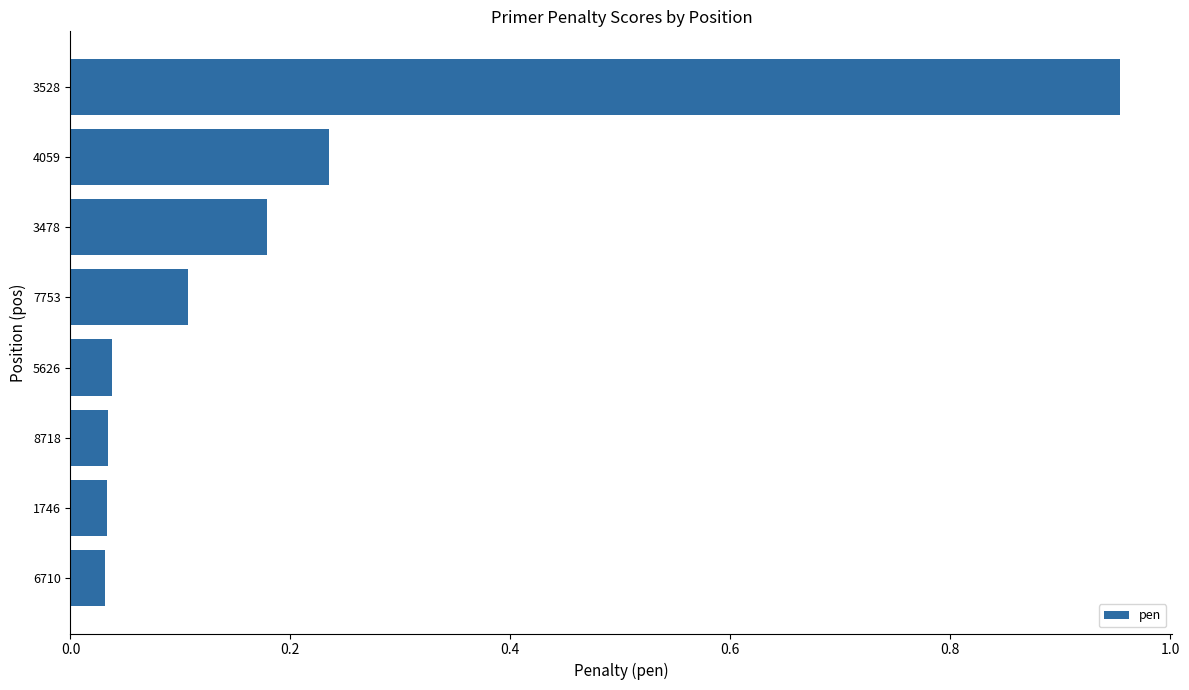

What is the sum of all values?

1.6